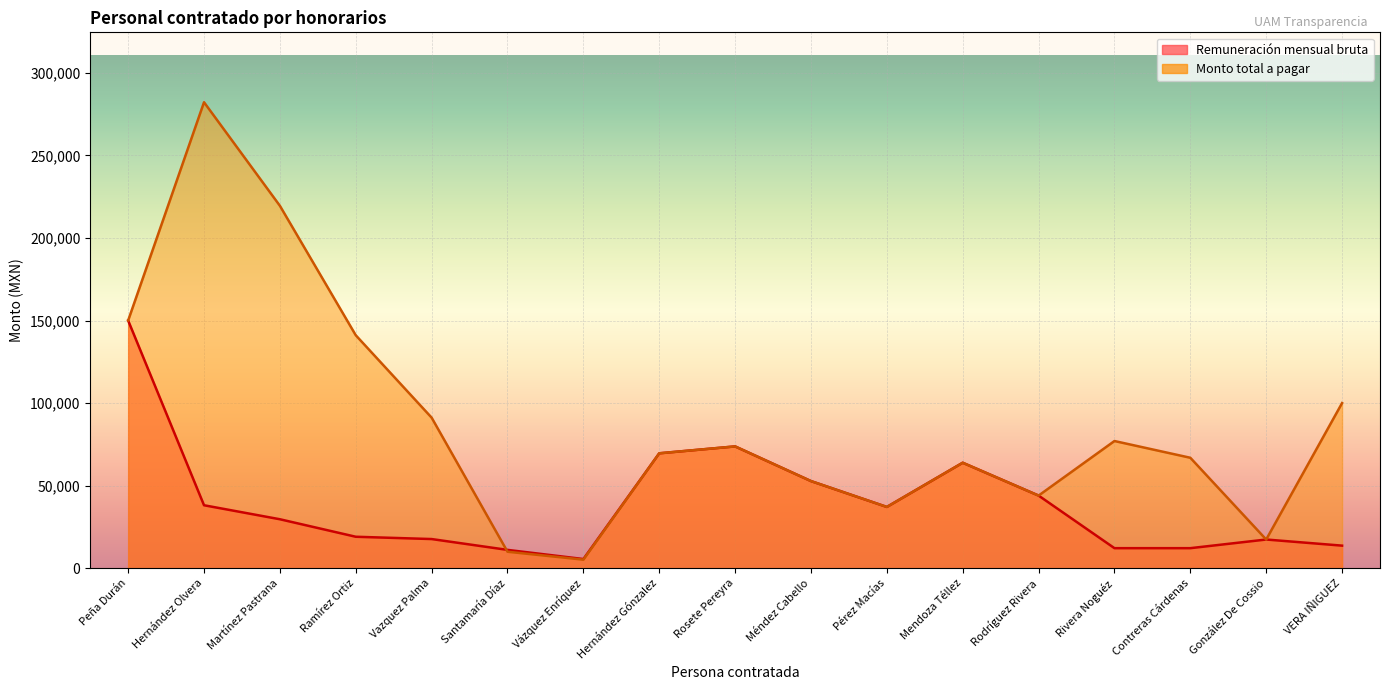

Rank the series by their maximum value, from lowest to highest.

Remuneración mensual bruta, Monto total a pagar